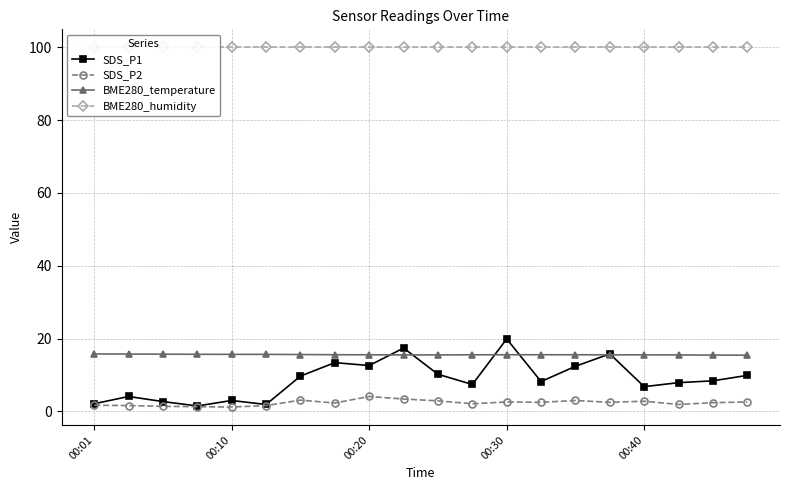

Does the chart display data point markers on the line(s)?

Yes